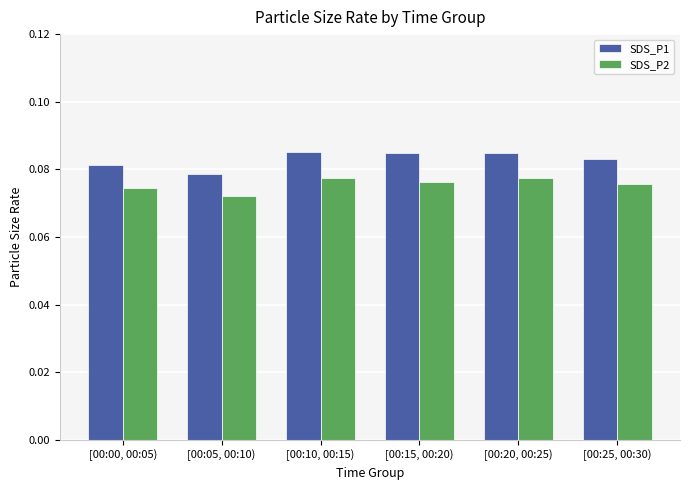

What is the total value across all series at [00:20, 00:25)?

0.2